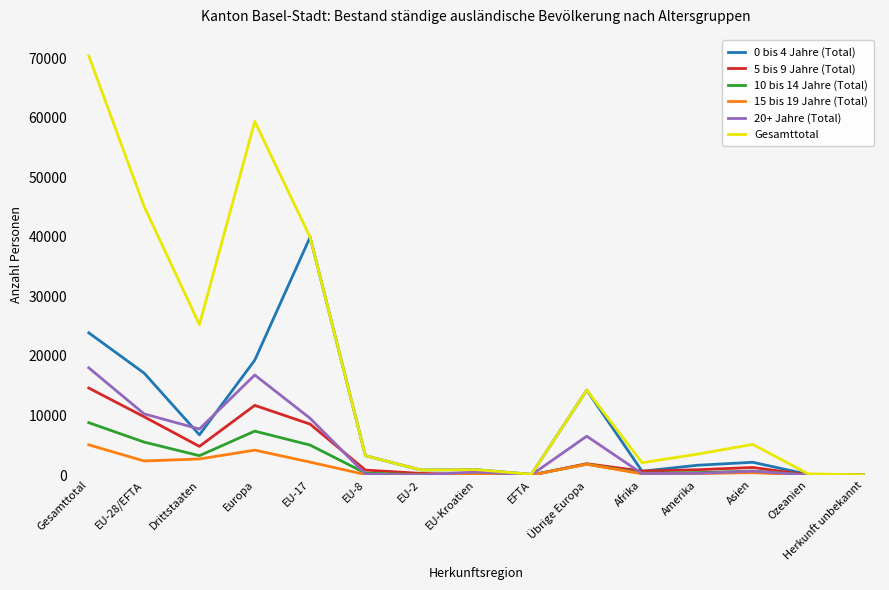

Where is the first local maximum for 15 bis 19 Jahre (Total)?

Europa